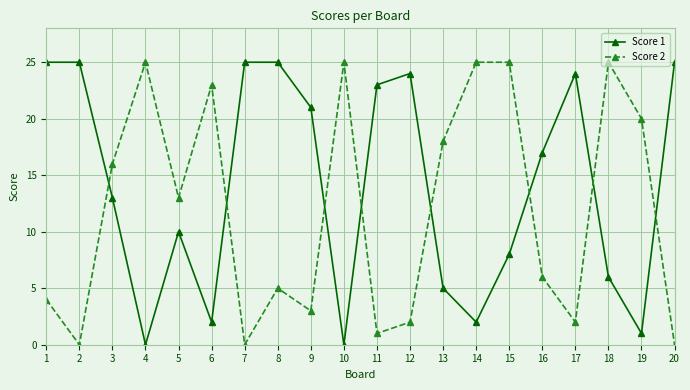

Rank the series by their average value, from highest to lowest.

Score 1, Score 2